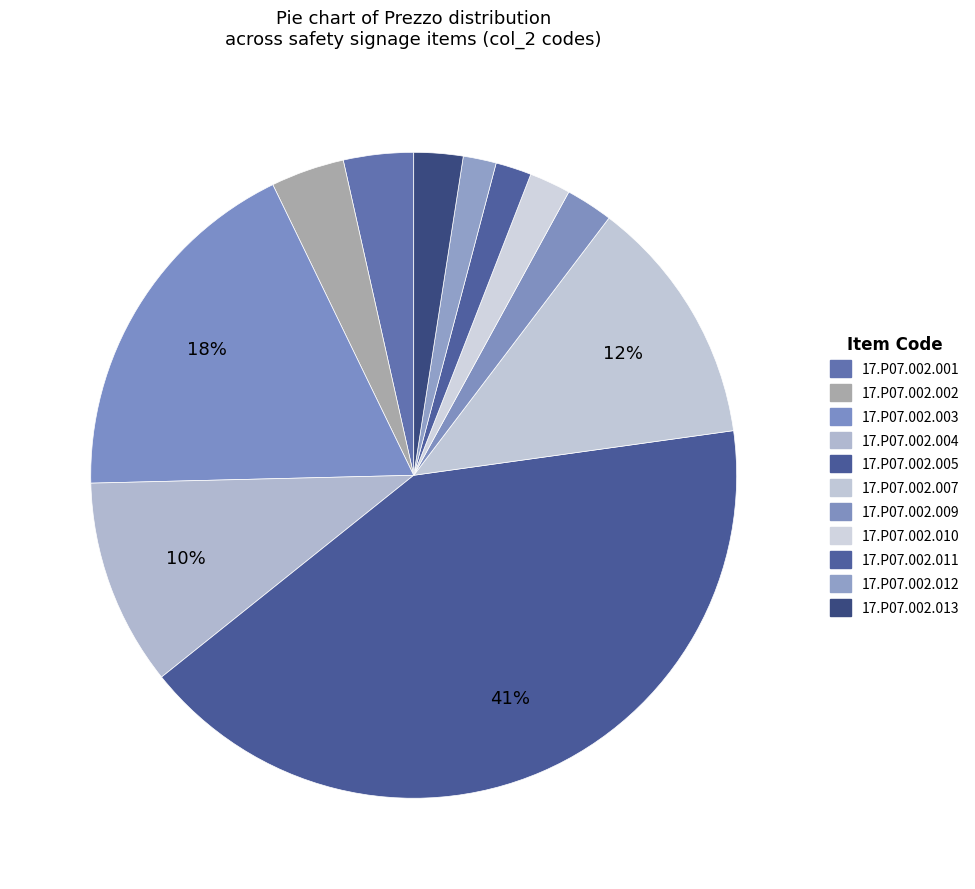

Count the number of slices in the pie.

11